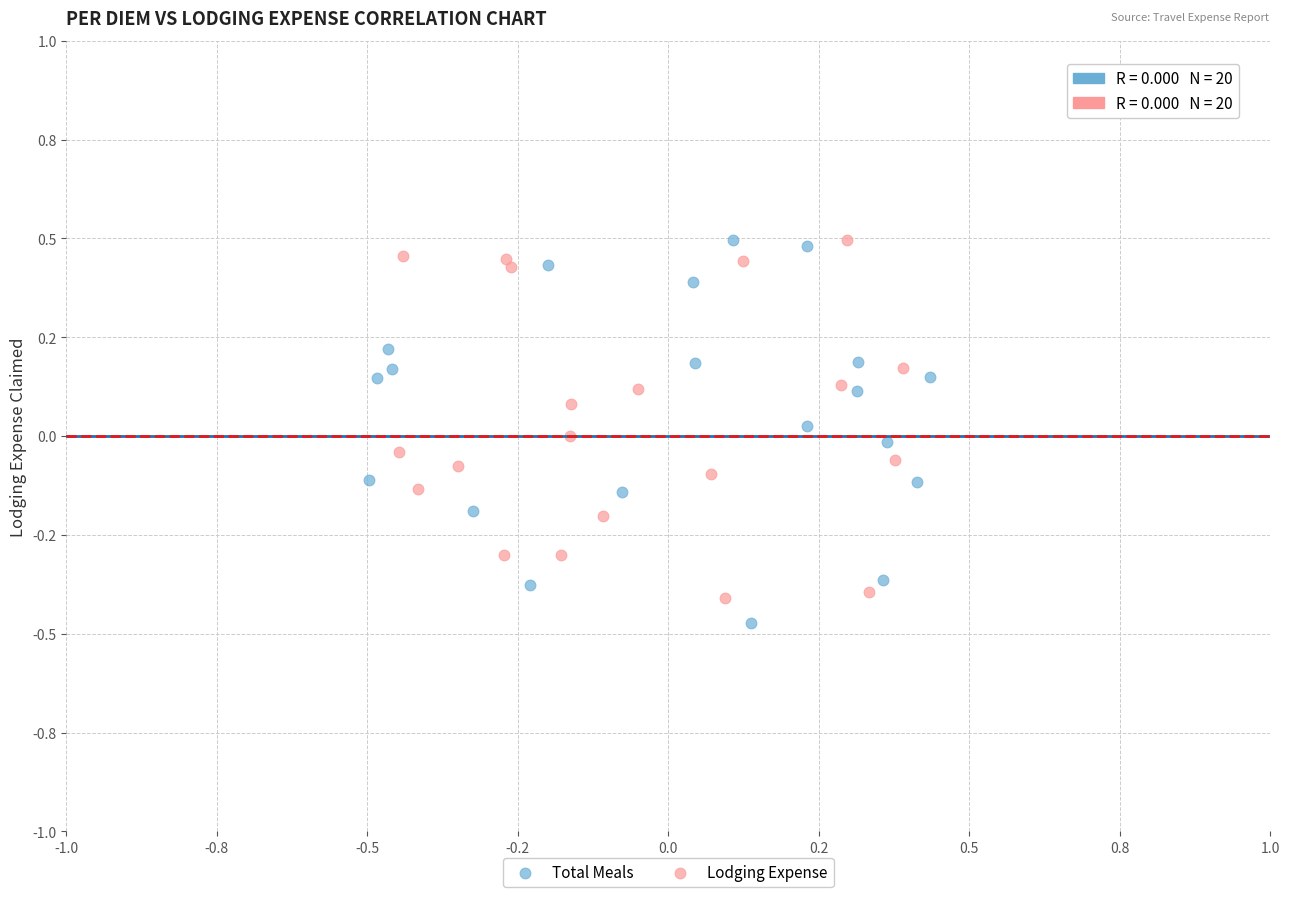

What are all the series names shown in the legend?

Total Meals, Lodging Expense